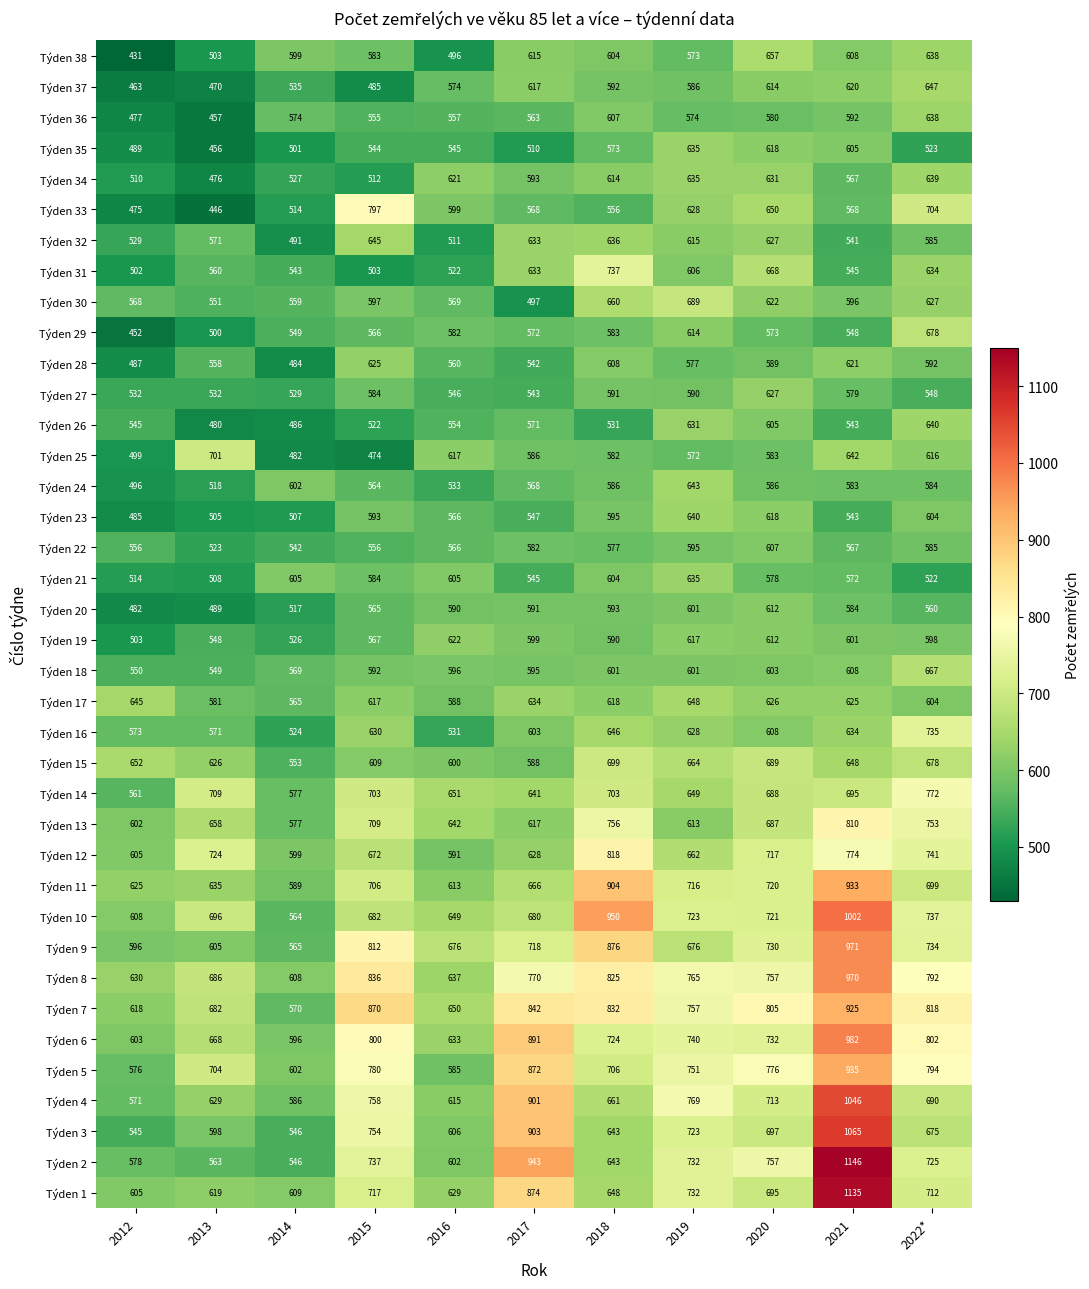

What is the difference between the maximum and second lowest values in the Týden 32 series?

134